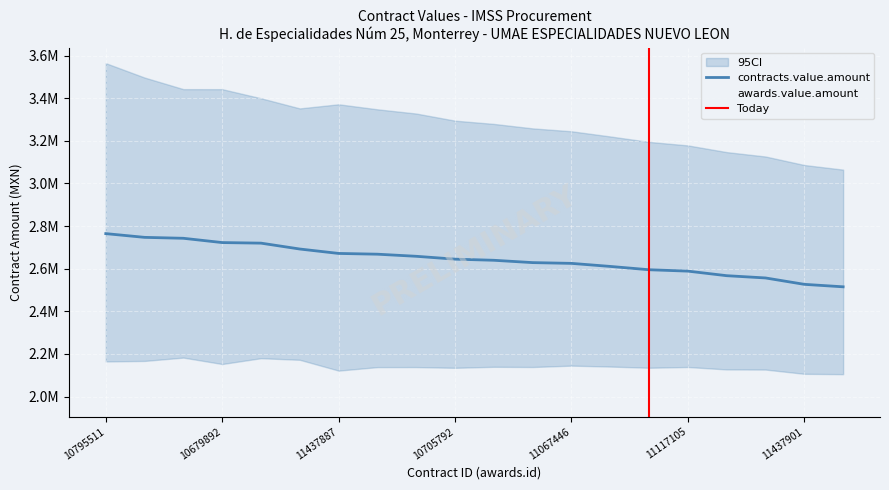

What is the difference between the contracts.value.amount values at 11067446 and 10795509?

33211.8